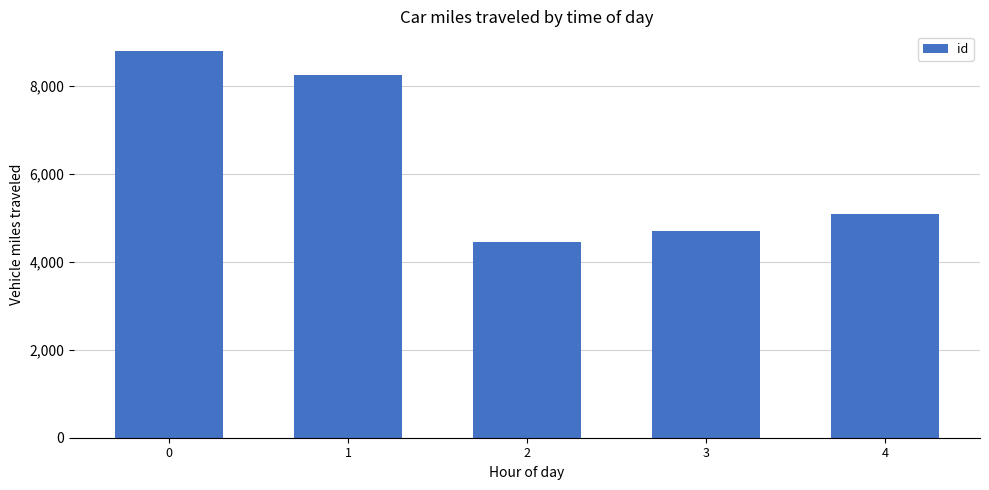

At which label is the value closest to 6628?

4